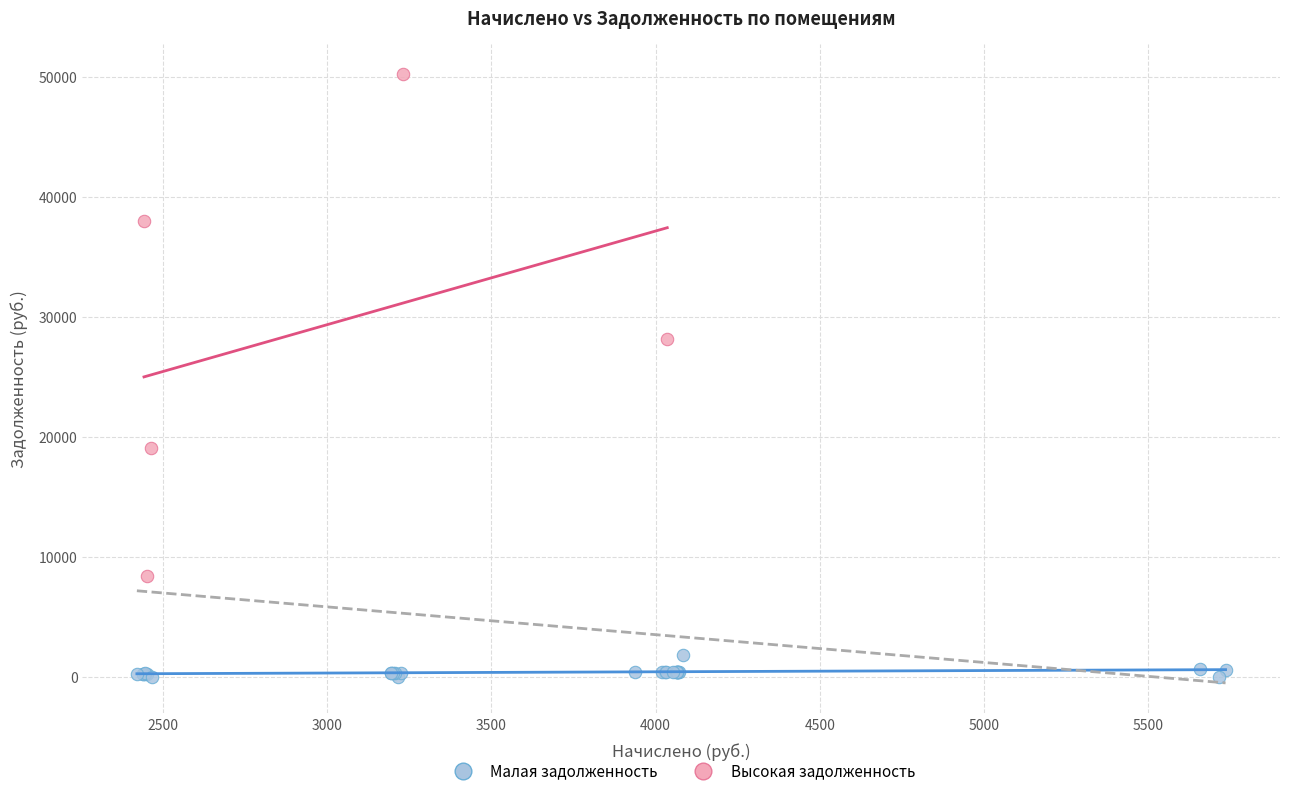

What are all the series names shown in the legend?

Малая задолженность, Высокая задолженность